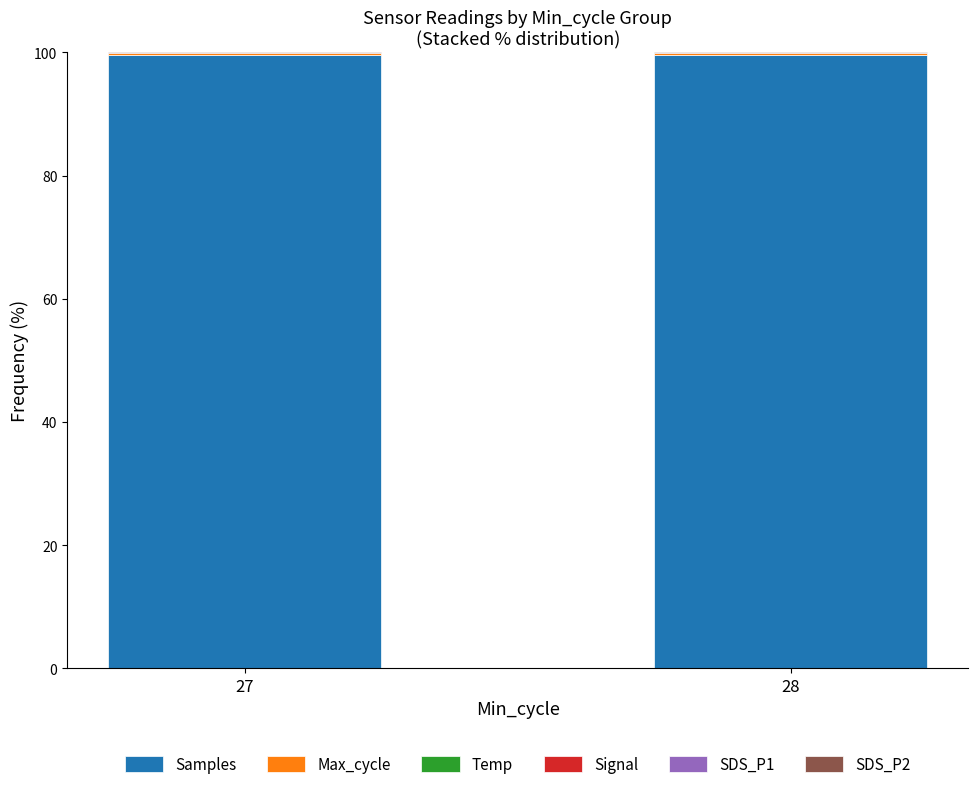

The Samples series shows 31.0 at 28. True or false?

False